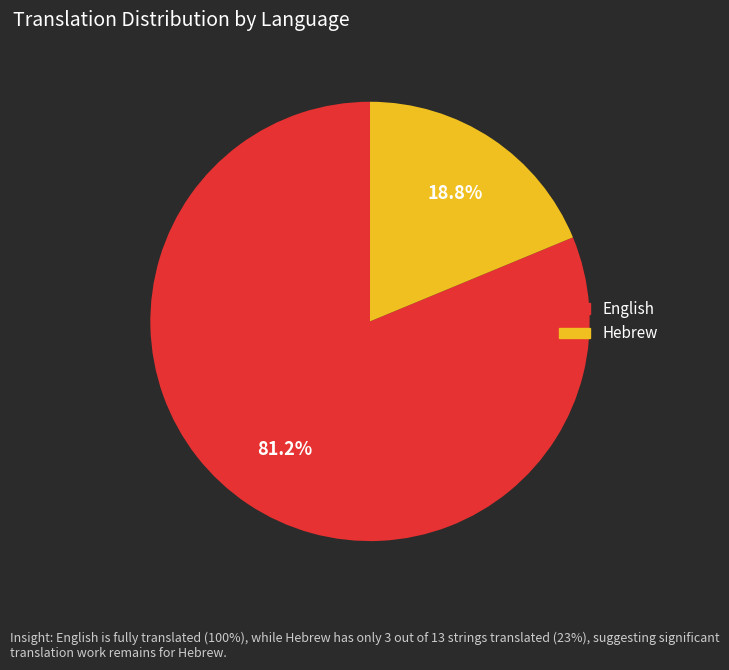

Is it true that Hebrew is 32% of the pie?

False